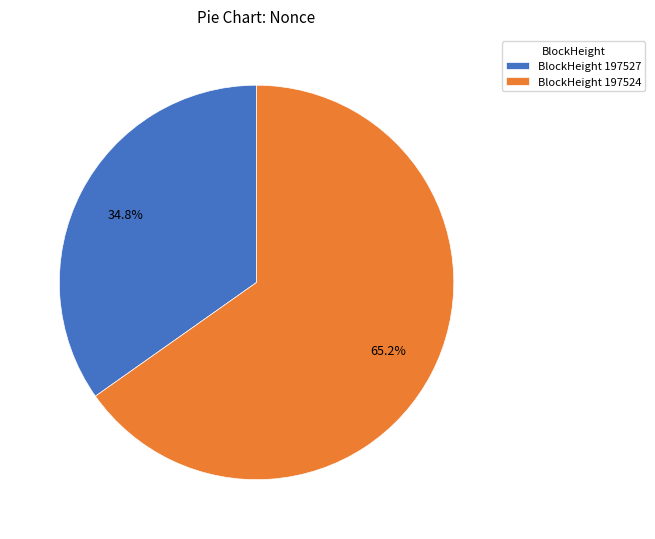

Rank the categories by value from highest to lowest.

BlockHeight 197524, BlockHeight 197527